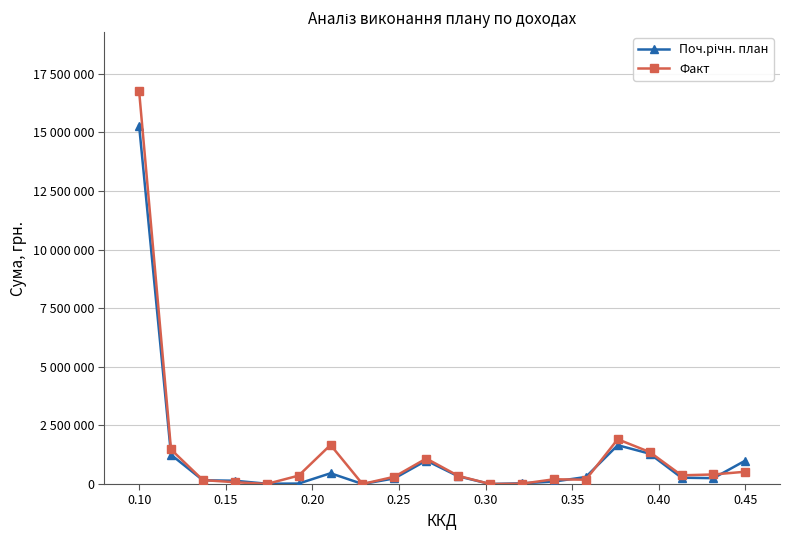

How many values in the Факт series exceed 358986?

10